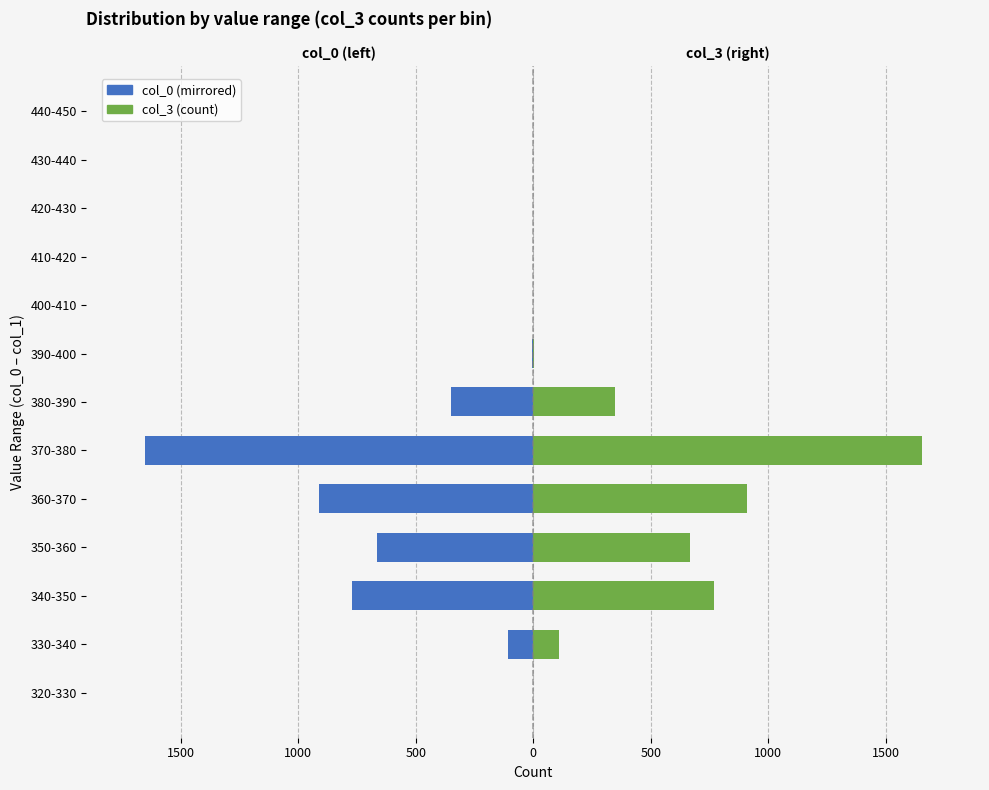

What is the spread (max minus min) of values at 330-340?

218